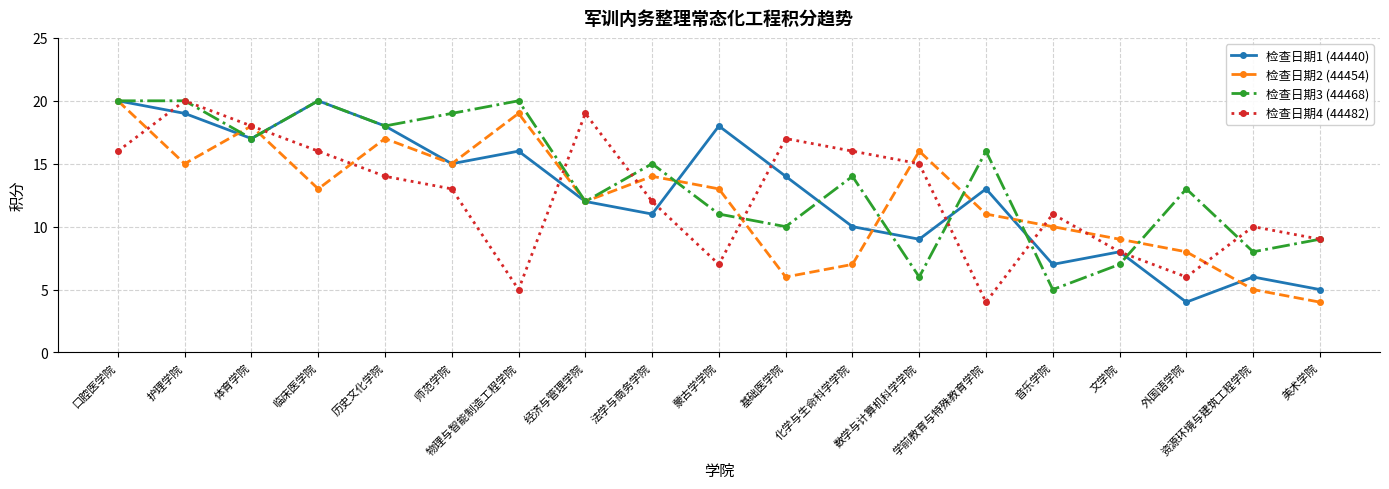

The 检查日期3 (44468) series shows 8 at 资源环境与建筑工程学院. True or false?

True